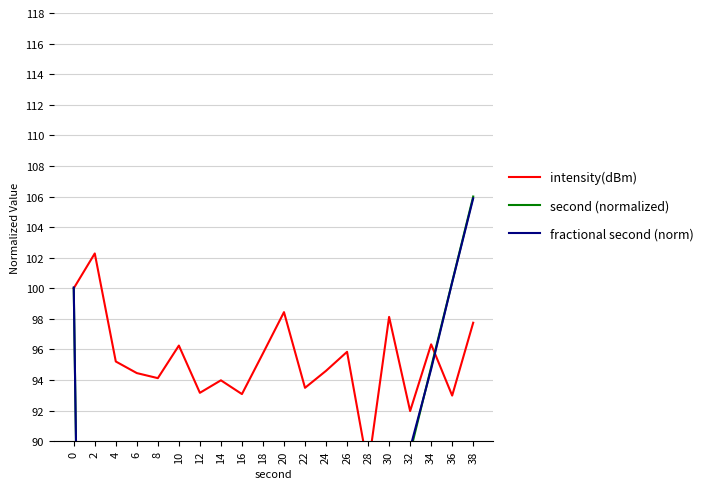

Which series ends up on top after the final intersection of fractional second (norm) and intensity(dBm)?

fractional second (norm)